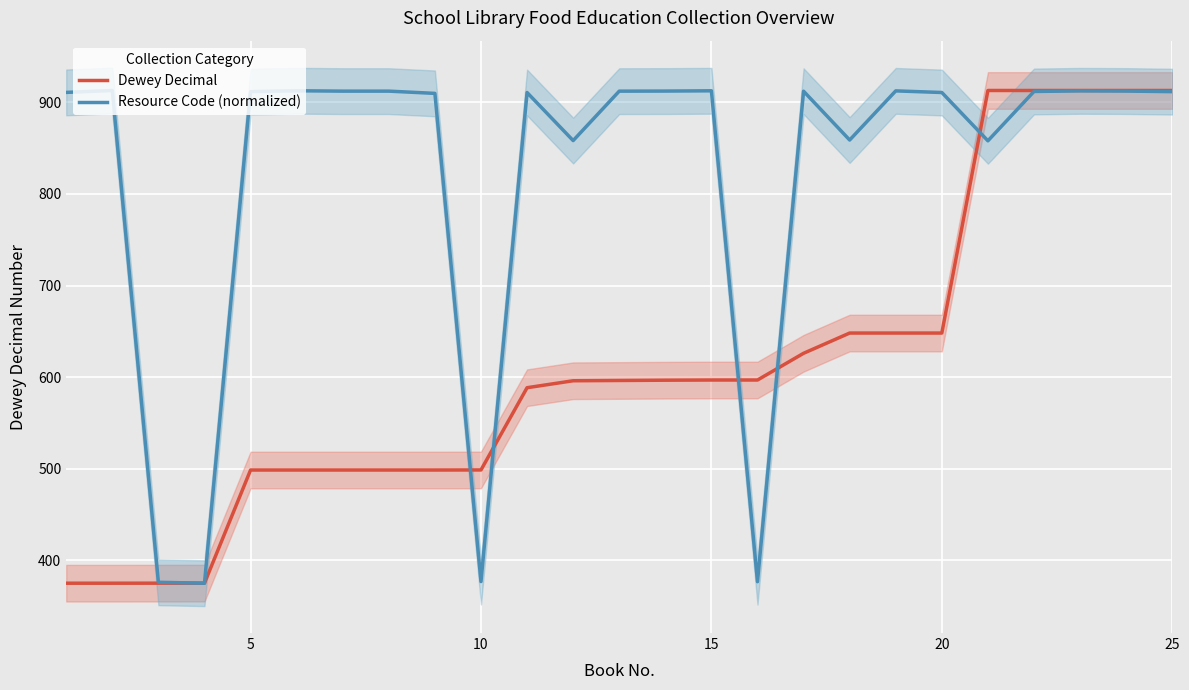

The value of Dewey Decimal at 25 is 463.7. True or false?

False